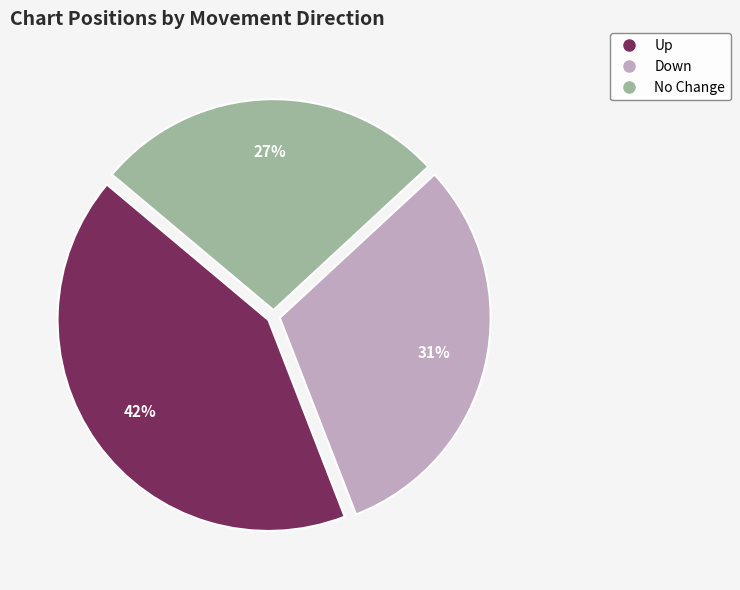

Is there a majority slice in this chart?

No